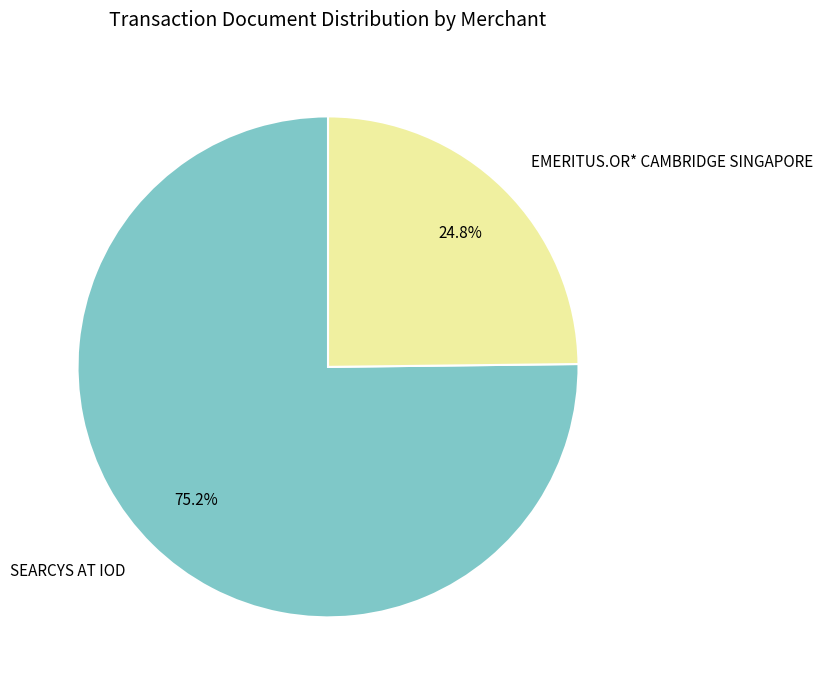

Between SEARCYS AT IOD and EMERITUS.OR* CAMBRIDGE SINGAPORE, which is larger?

SEARCYS AT IOD